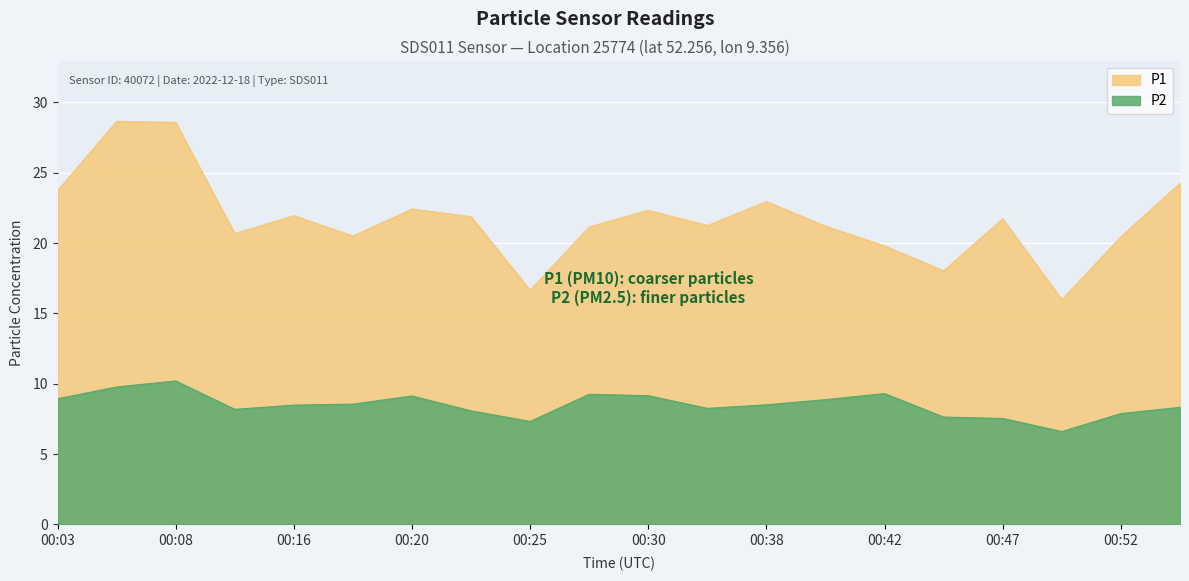

What is the maximum value for P2?

10.2